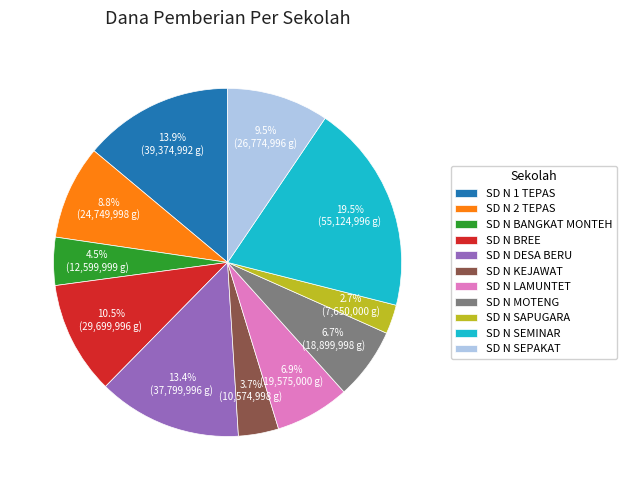

Which has a higher value, SD N MOTENG or SD N KEJAWAT?

SD N MOTENG